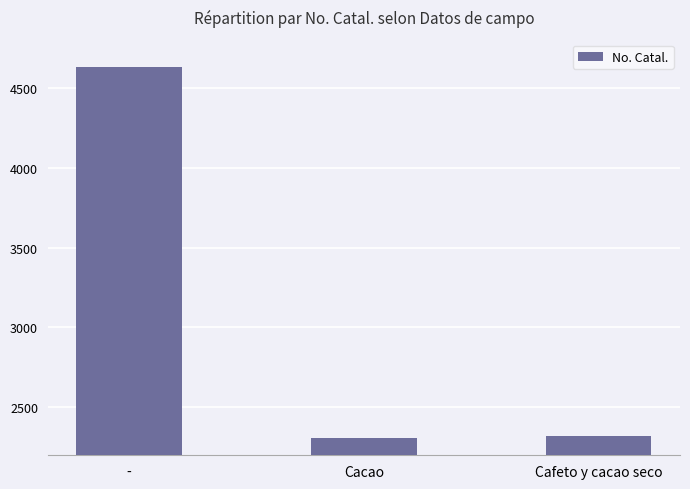

Which category has the highest value across all series?

-